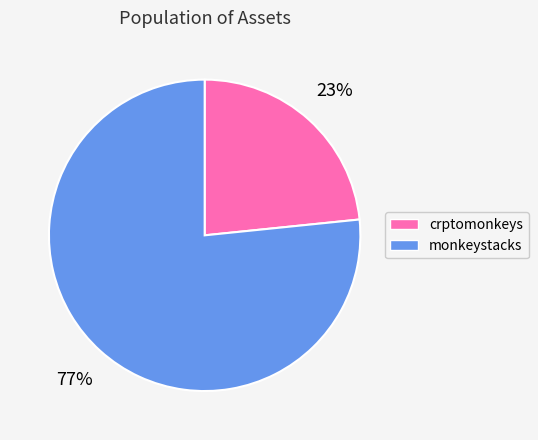

Rank the categories by value from highest to lowest.

monkeystacks, crptomonkeys